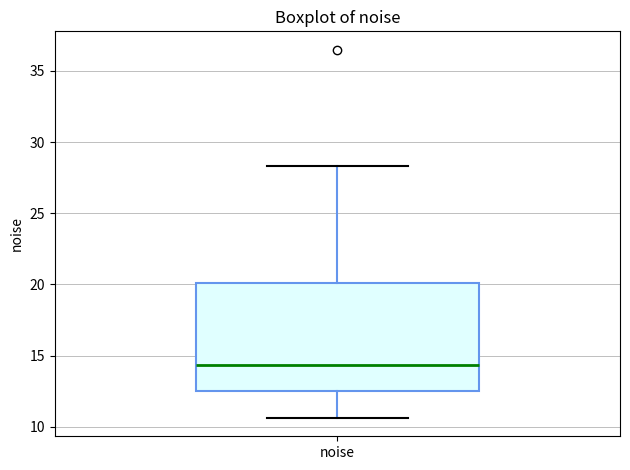

Read this box plot against the y-axis: the position of the median line, the range covered by the box, and the ends of both whiskers. The values are not printed on the chart, so give them approximately, as read against the axis.

median 14.5, box 12.5 to 20.0, whiskers 10.5 to 28.5